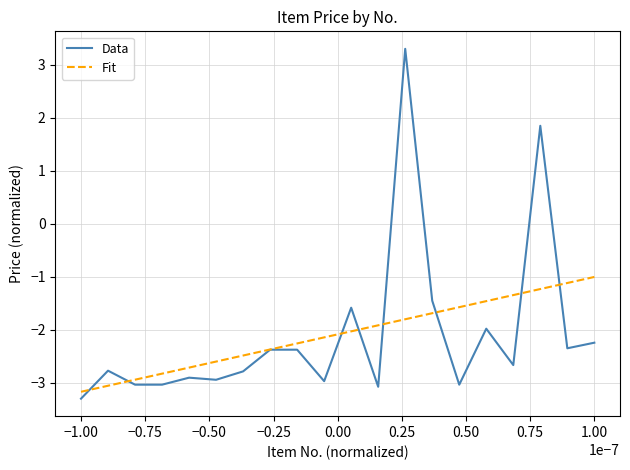

What is the maximum value for Fit?

-1.0